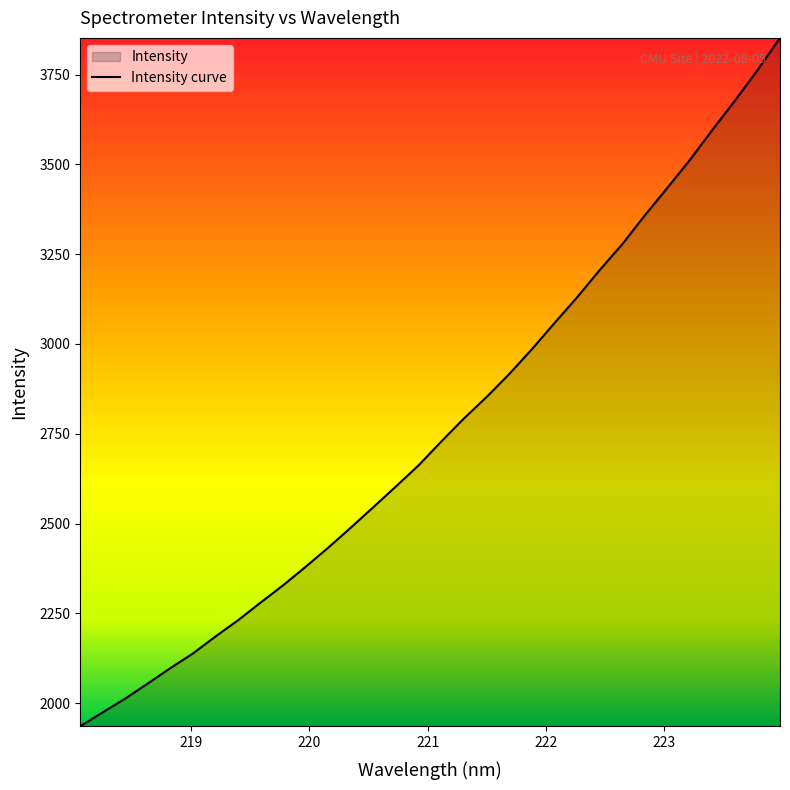

What is the greatest value displayed?

3852.2